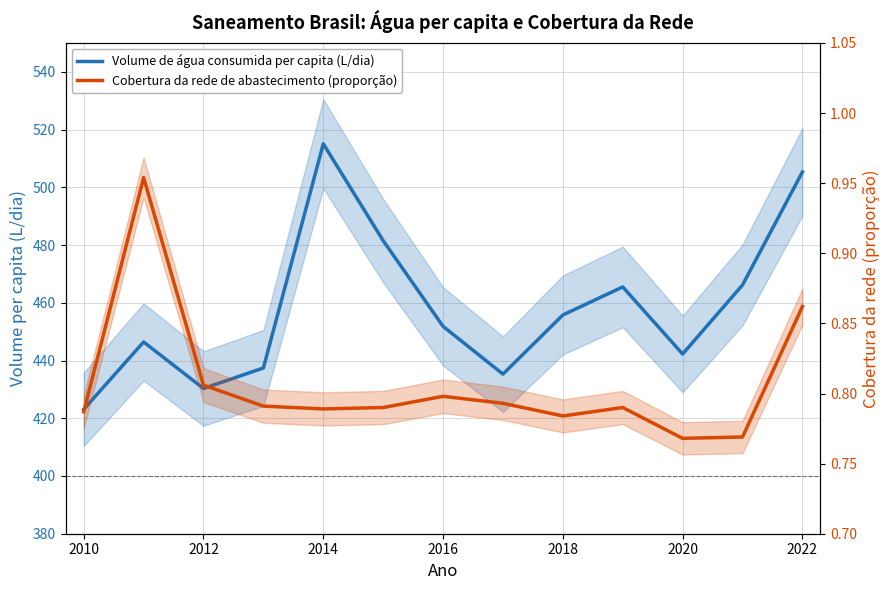

What is the average value of the Cobertura da rede de abastecimento (proporção) series?

0.8